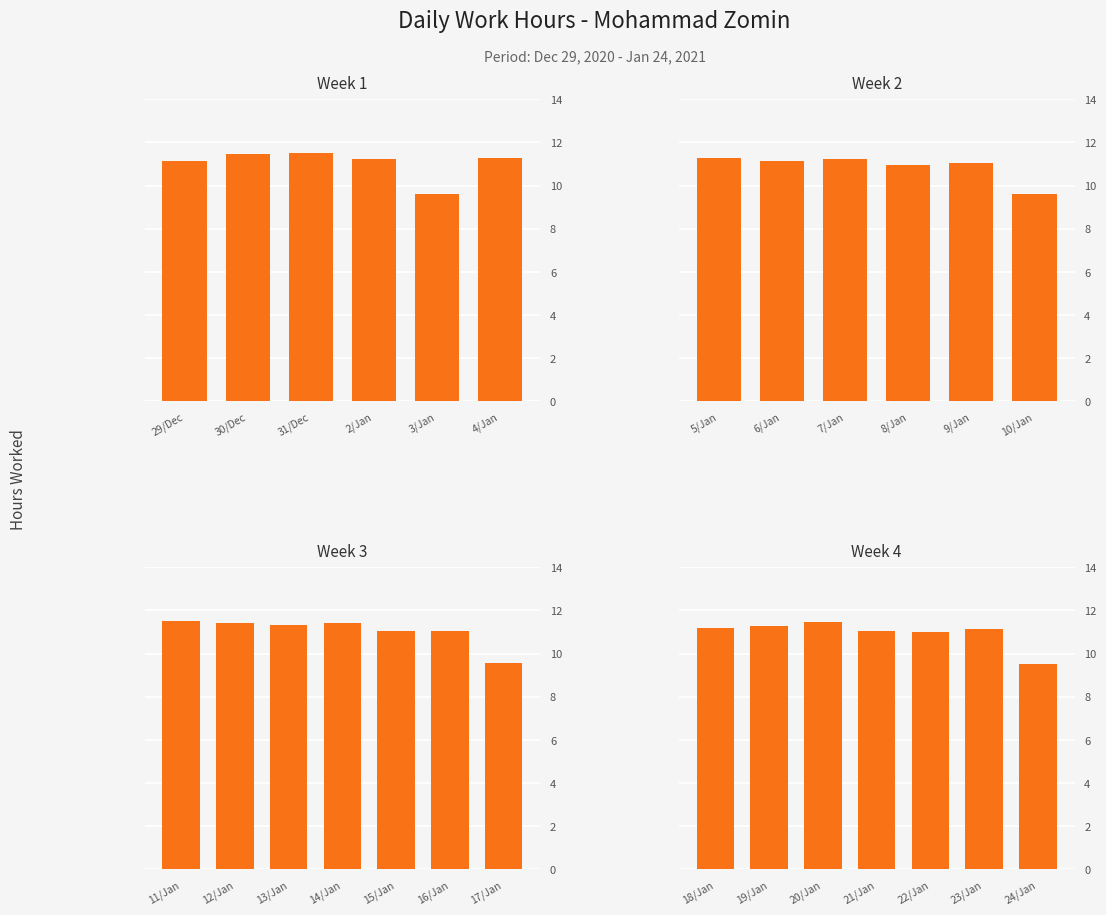

The chart shows a value of 16.0 at 23/Jan. True or false?

False